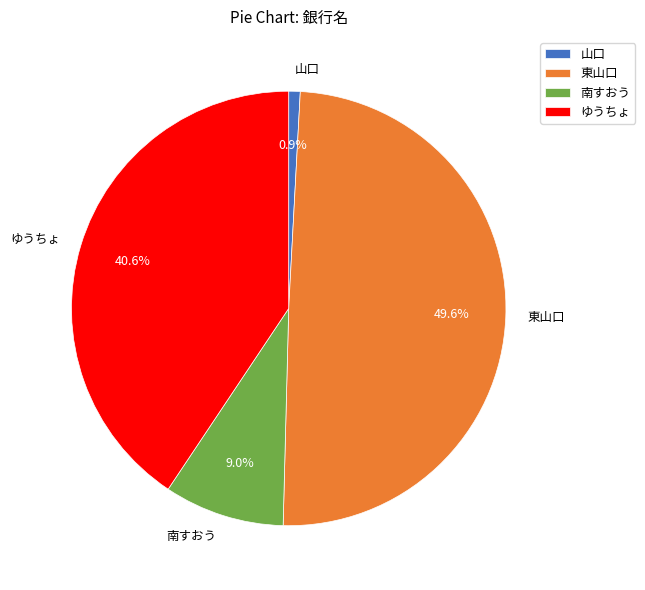

What is the ratio of the value at 東山口 to the value at 南すおう?

5.5